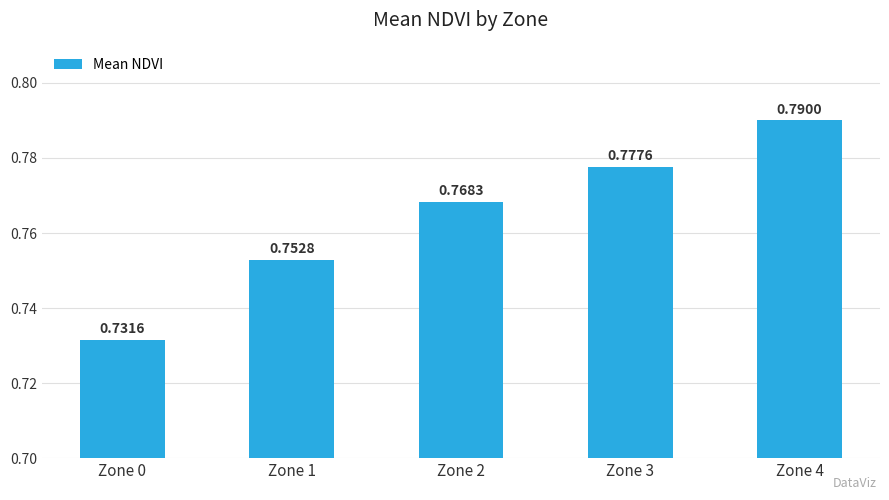

Is it true that the value at Zone 1 is 1.2?

False